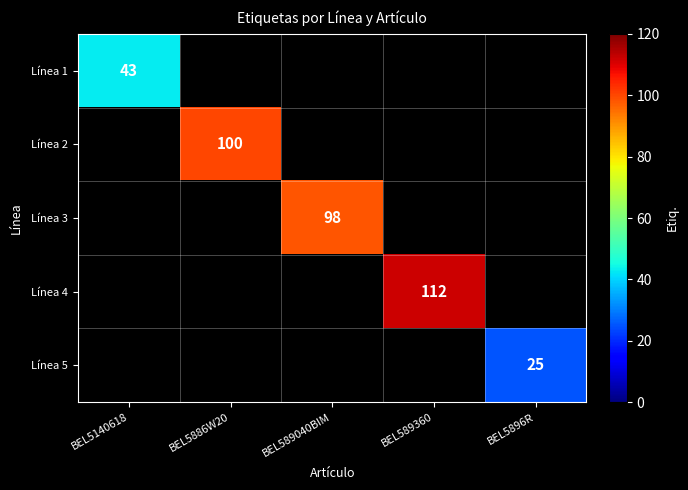

What is the maximum value shown in the chart?

112.0